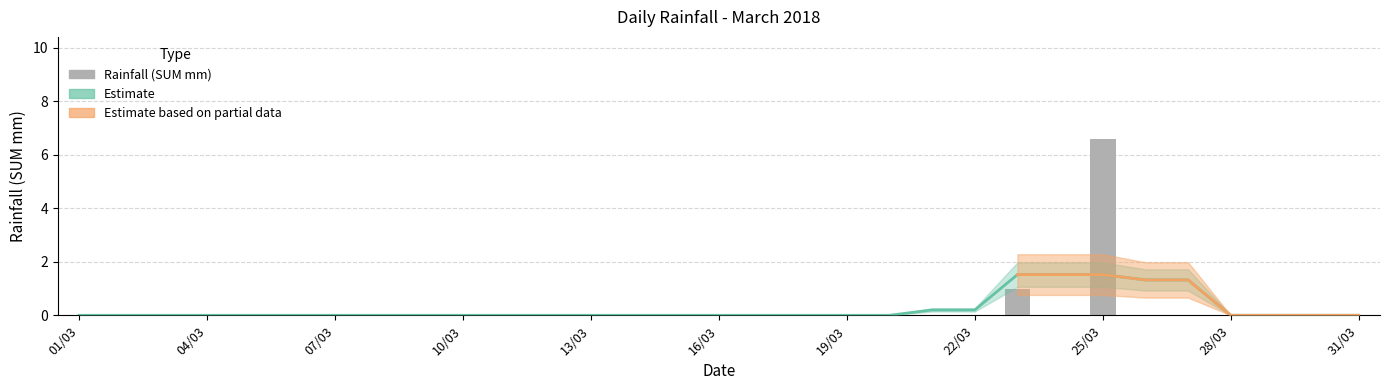

Is it true that the value at 18/03 is 0.0?

True